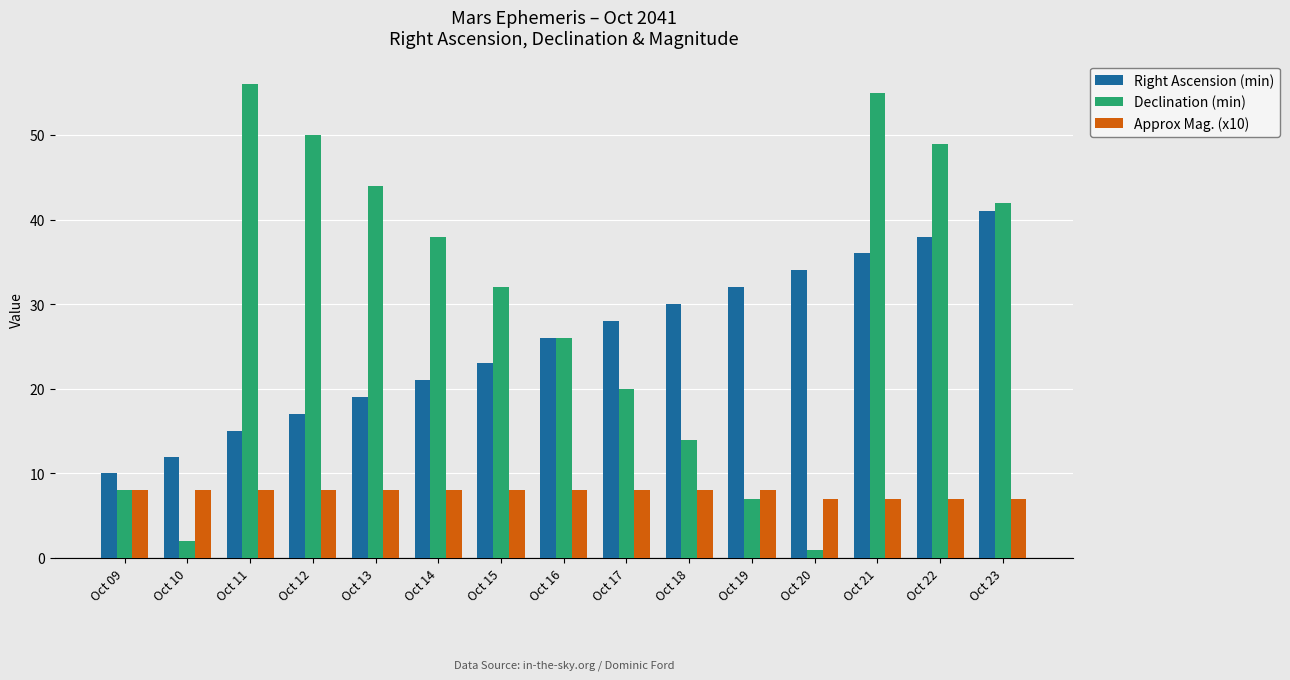

What is the difference between the Right Ascension (min) values at Oct 18 and Oct 11?

15